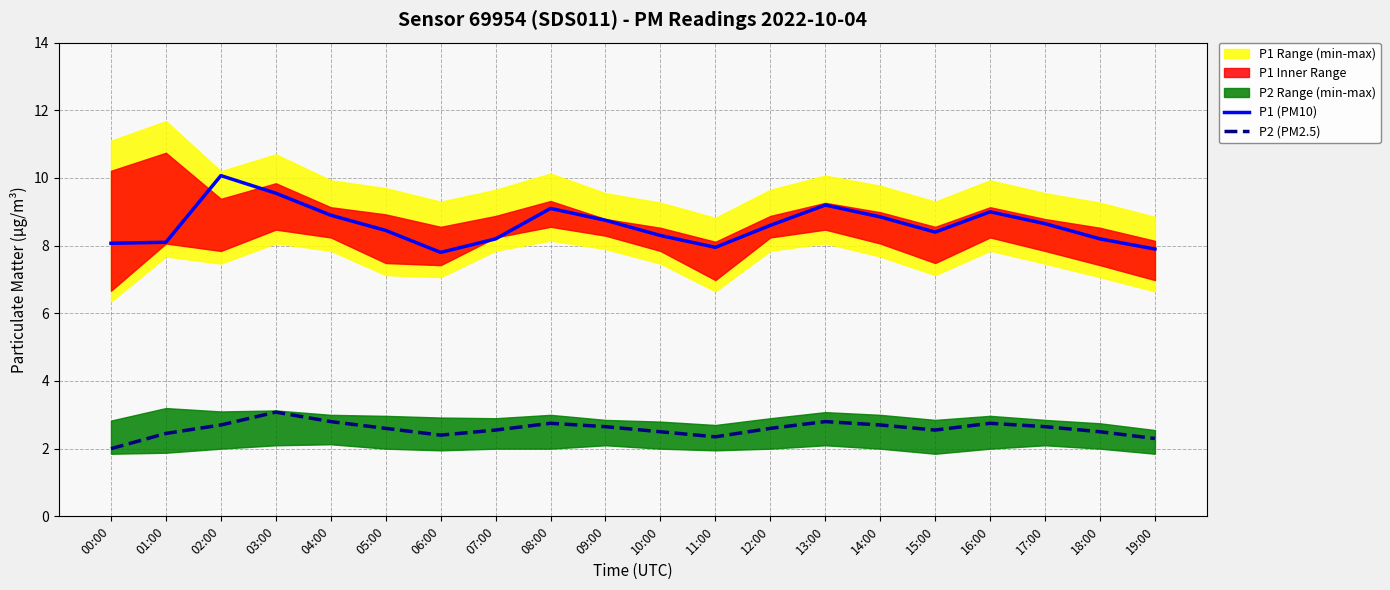

Which series has the widest spread of values?

P1 (PM10)